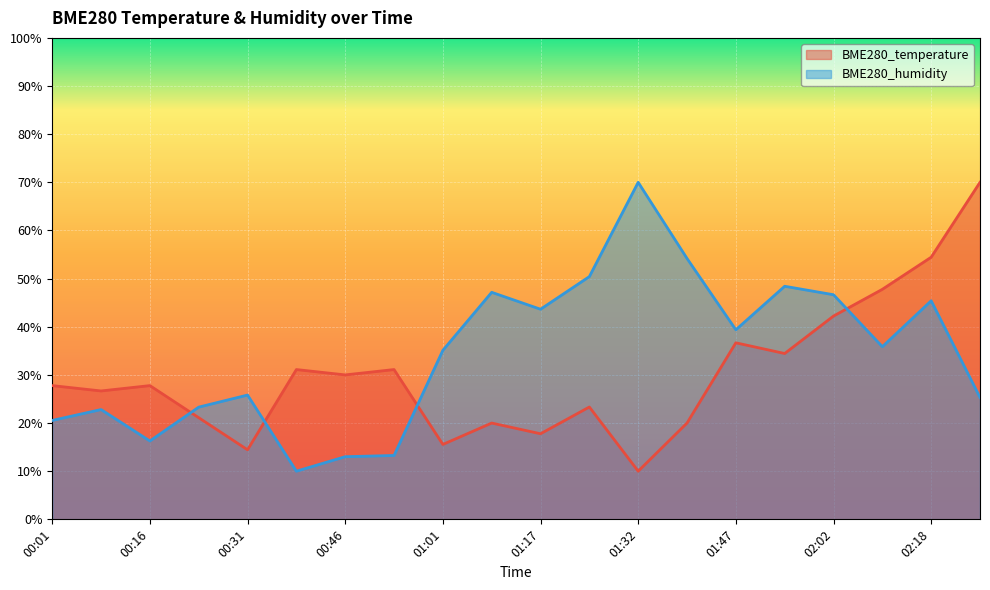

True or false: BME280_temperature and BME280_humidity intersect in this chart.

True